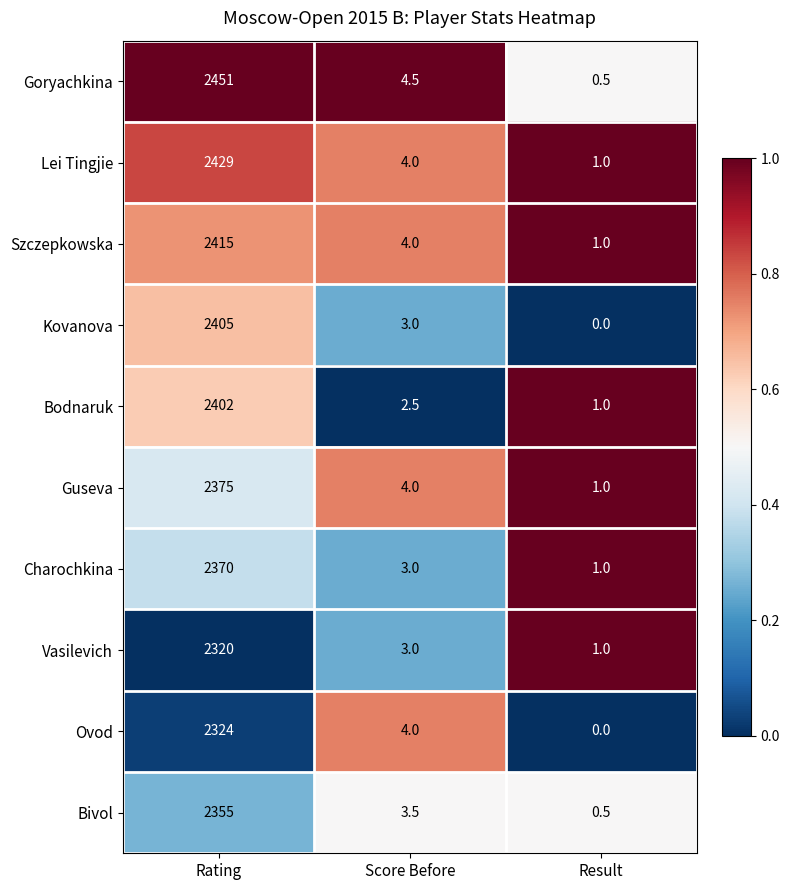

List the series in order of their peak value, lowest first.

Vasilevich, Ovod, Bivol, Charochkina, Guseva, Bodnaruk, Kovanova, Szczepkowska, Lei Tingjie, Goryachkina